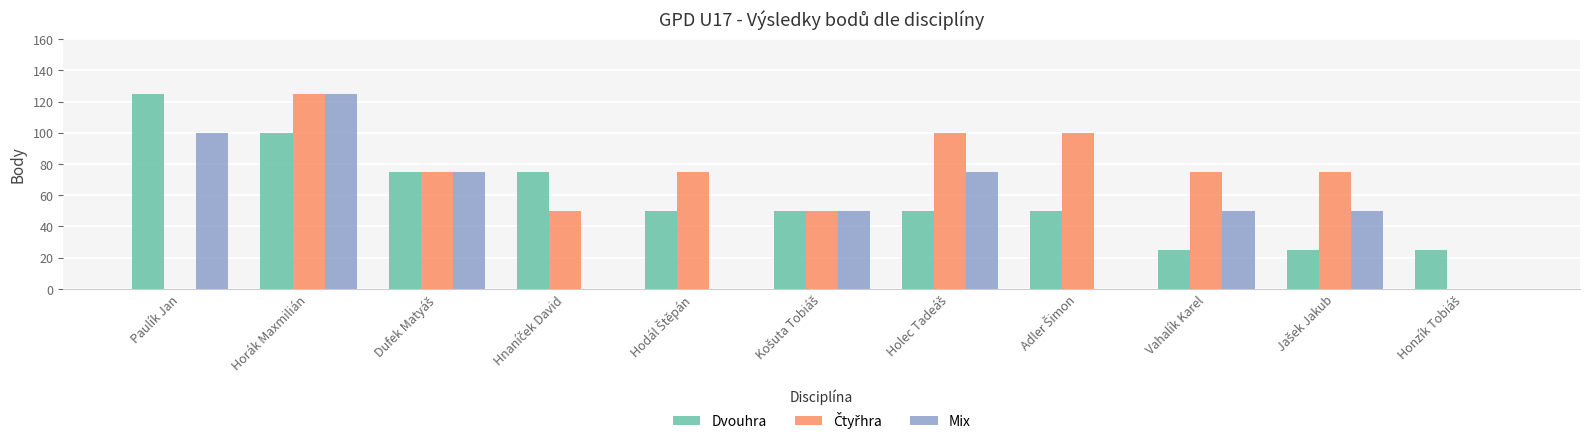

At which category is the sum across all series the highest?

Horák Maxmilián